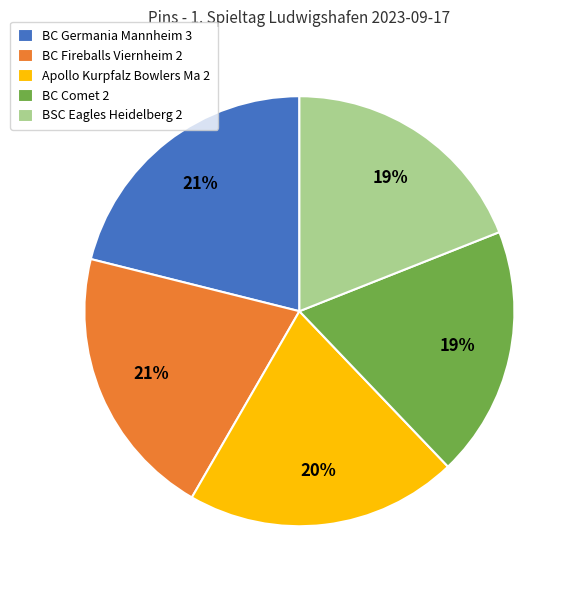

What percentage is the BC Comet 2 slice, to the nearest percent?

19%